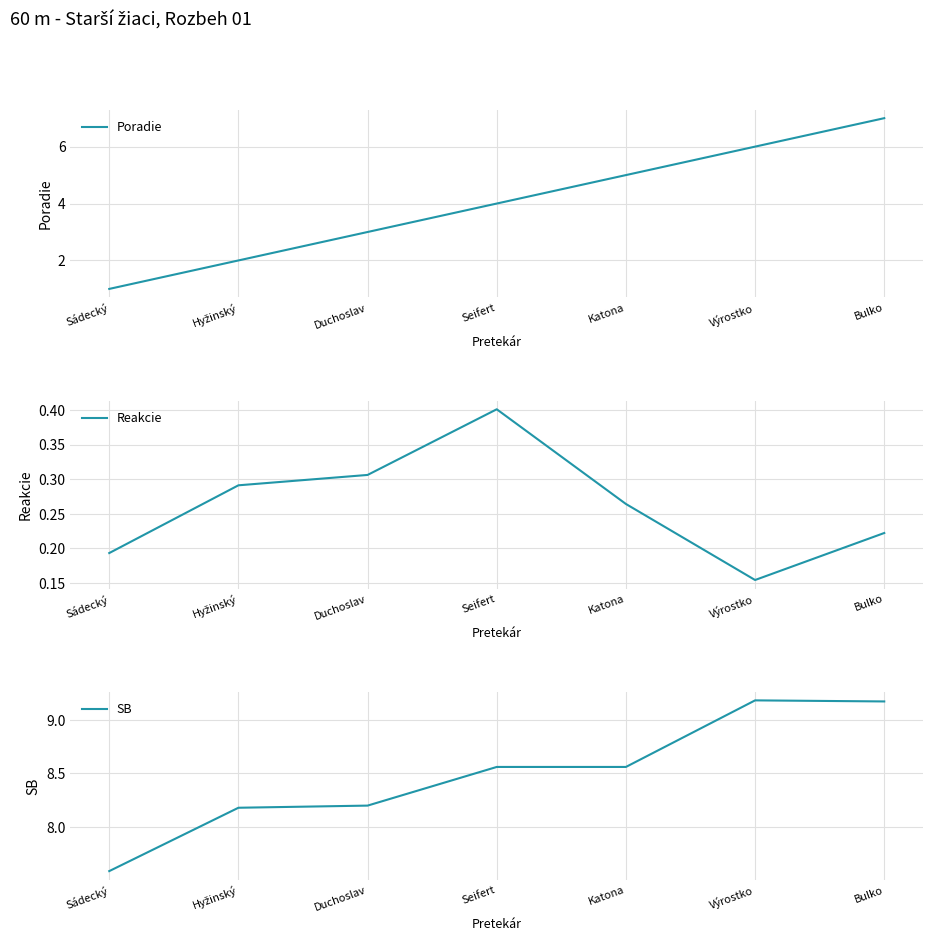

At Katona, list the series in order from largest to smallest.

SB, Poradie, Reakcie